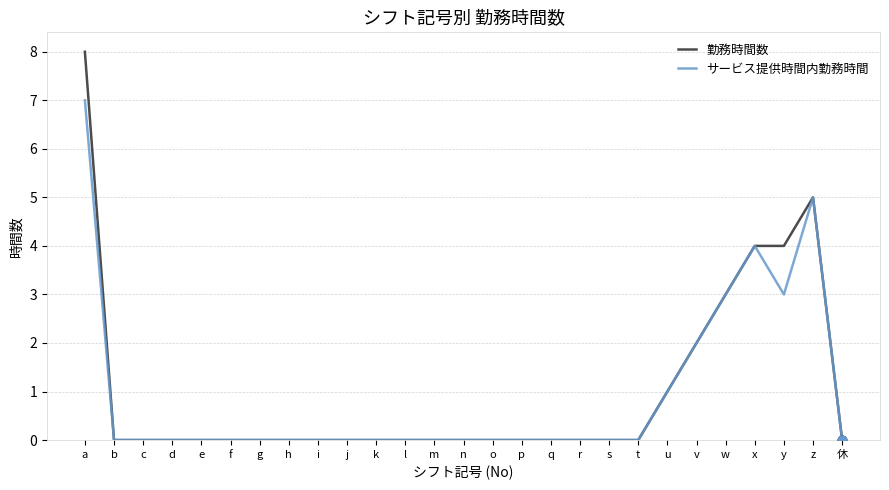

Is the value of サービス提供時間内勤務時間 at v greater than the value of 勤務時間数 at y?

No